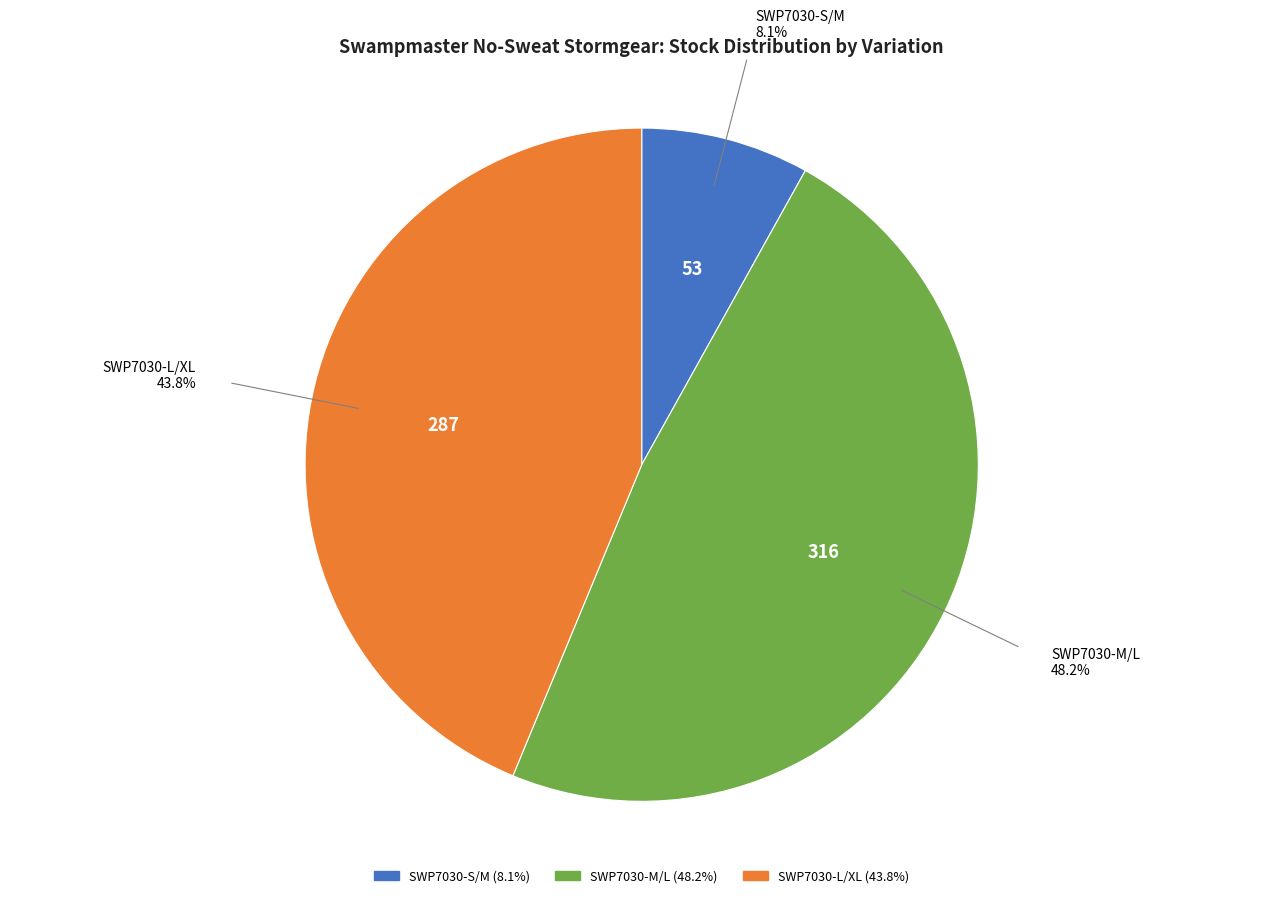

Which slice is the smallest?

SWP7030-S/M